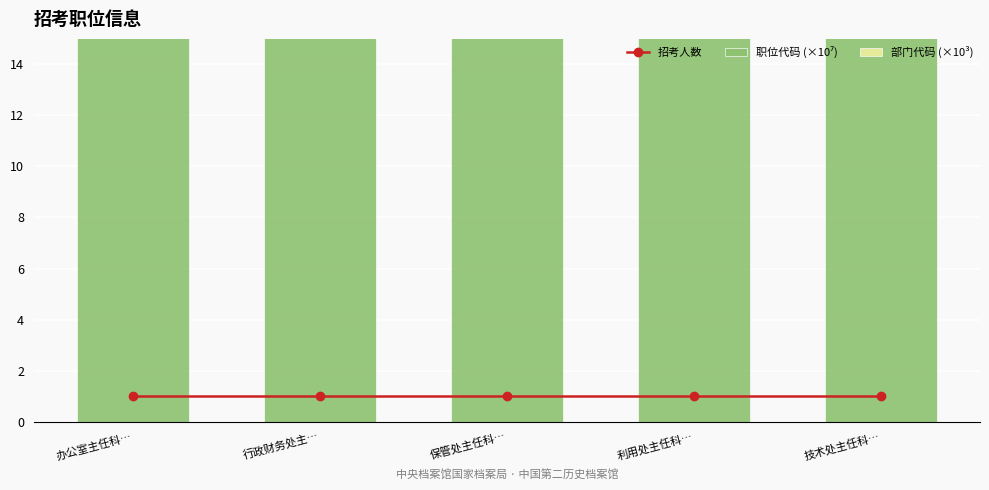

What is the label of the 3rd bar from the right?

保管处主任科…